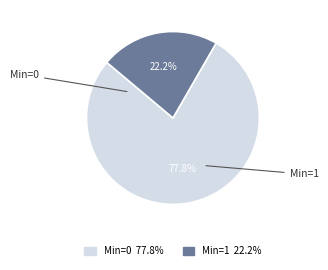

Is there a majority slice in this chart?

Yes